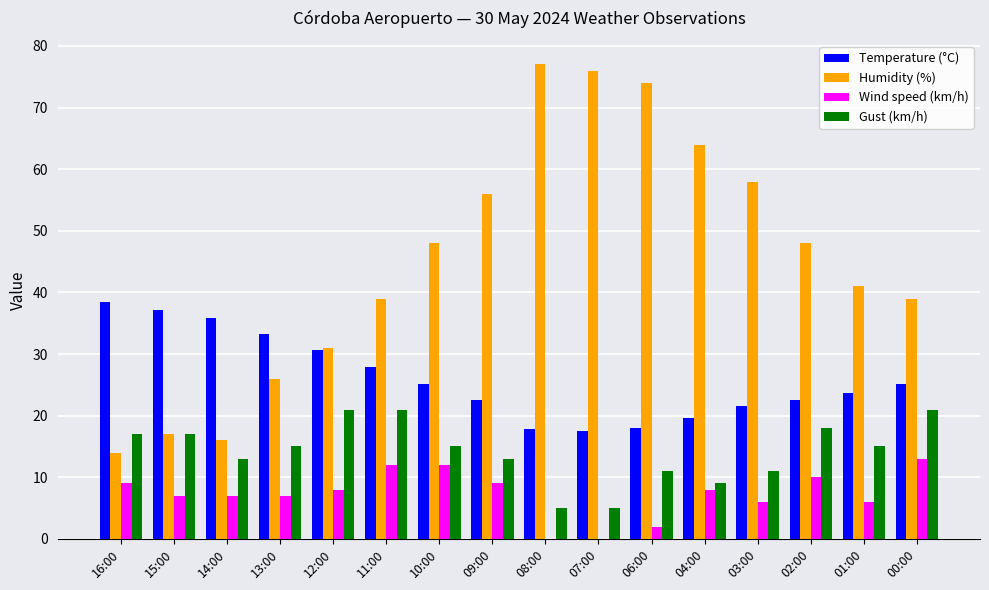

The value of Temperature (°C) at 03:00 is 21.5. True or false?

True